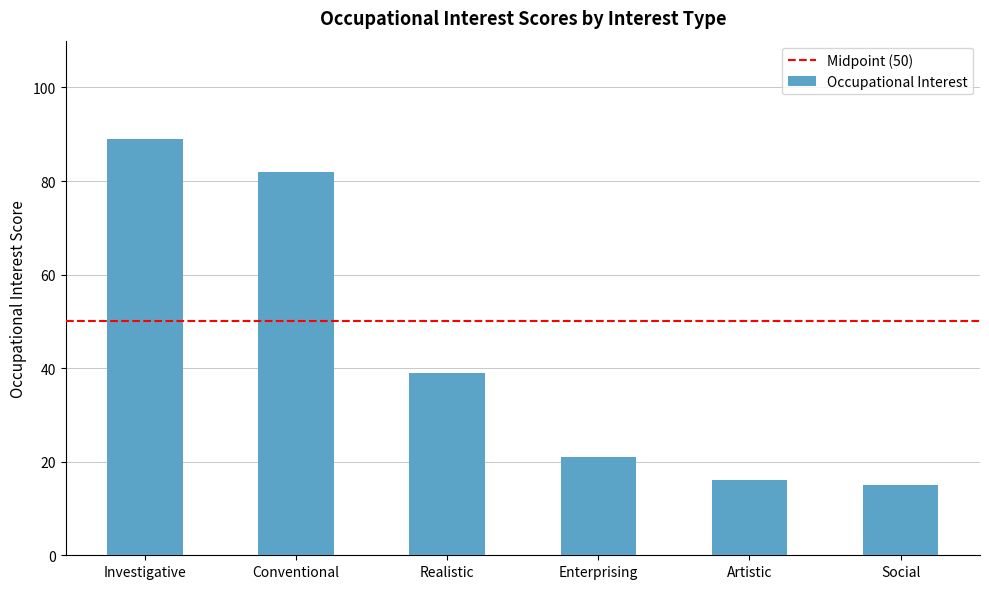

List the labels in order of value, largest first.

Investigative, Conventional, Realistic, Enterprising, Artistic, Social